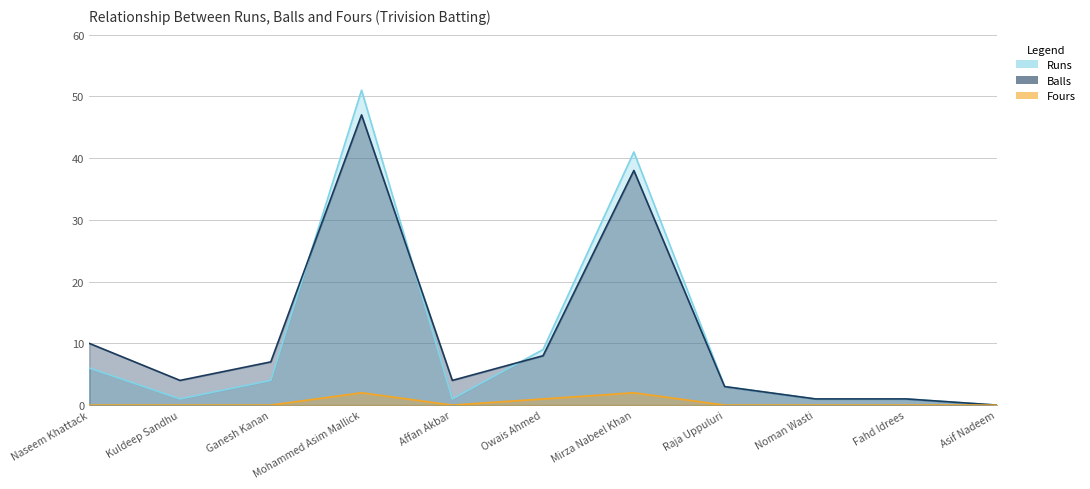

Which has a higher value, Mirza Nabeel Khan or Owais Ahmed?

Mirza Nabeel Khan